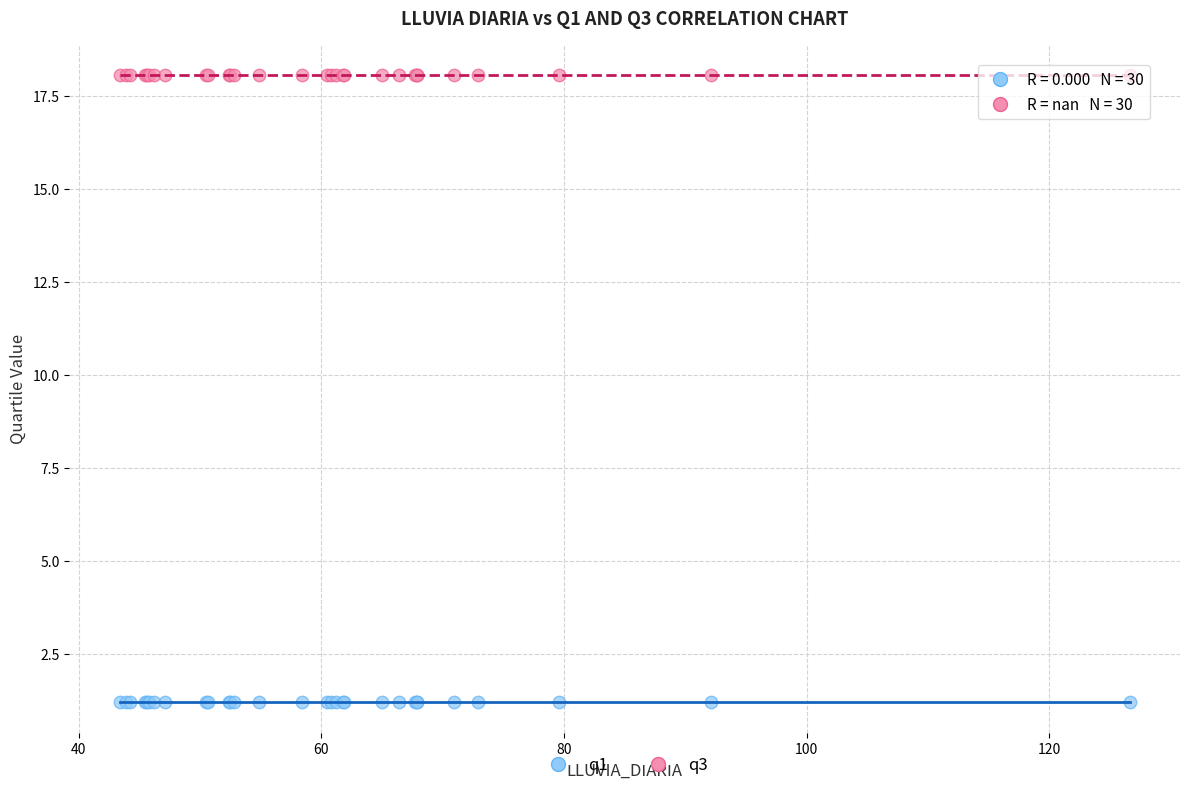

Which series contains the highest Y value?

q3